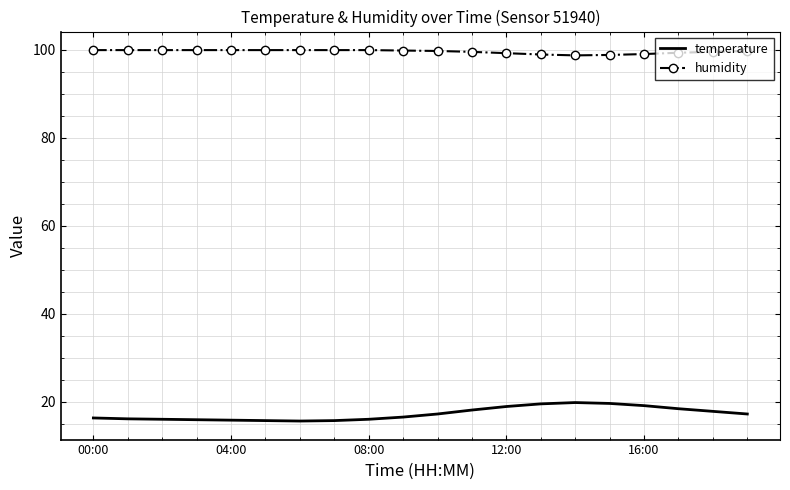

True or false: temperature and humidity cross at least once.

False